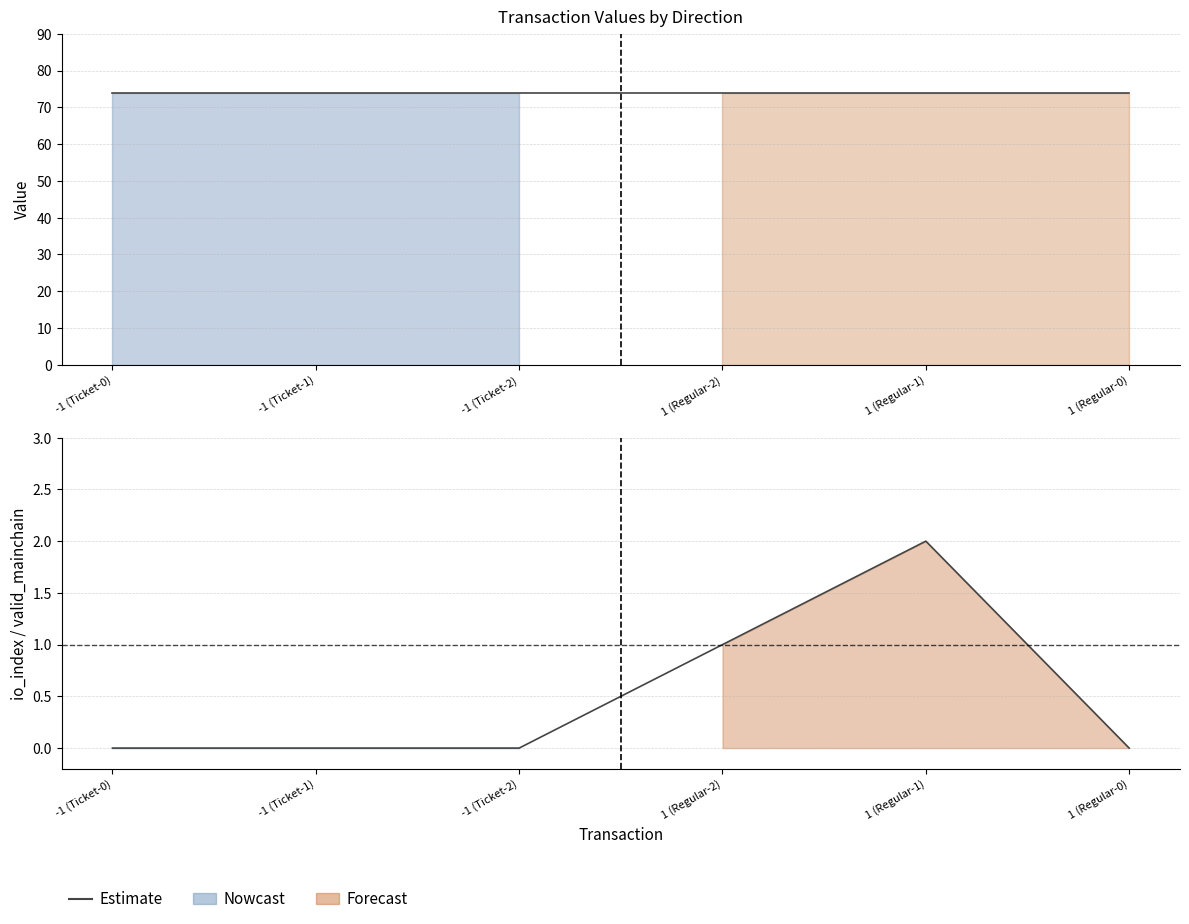

True or false: the data has more than 1 interior local peaks.

False